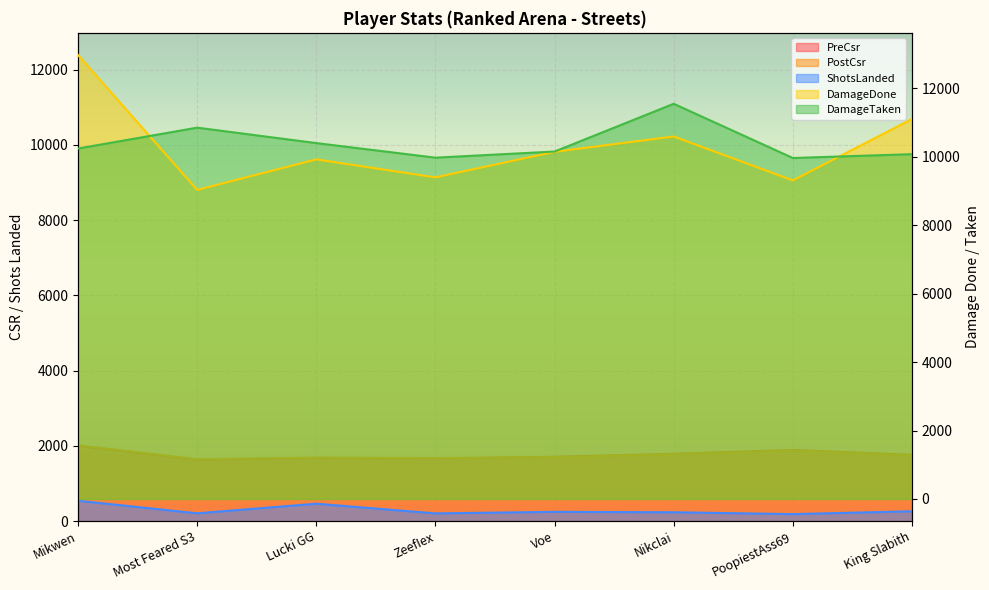

Reading left to right, extract all data points from this chart.

PreCsr: 2006	1635	1681	1666	1710	1789	1891	1760
PostCsr: 2015	1645	1689	1675	1702	1782	1882	1753
DamageDone: 12978	9034	9928	9401	10149	10597	9312	11109
DamageTaken: 10245	10855	10404	9978	10157	11553	9968	10080
ShotsLanded: 543	208	463	206	247	236	187	262